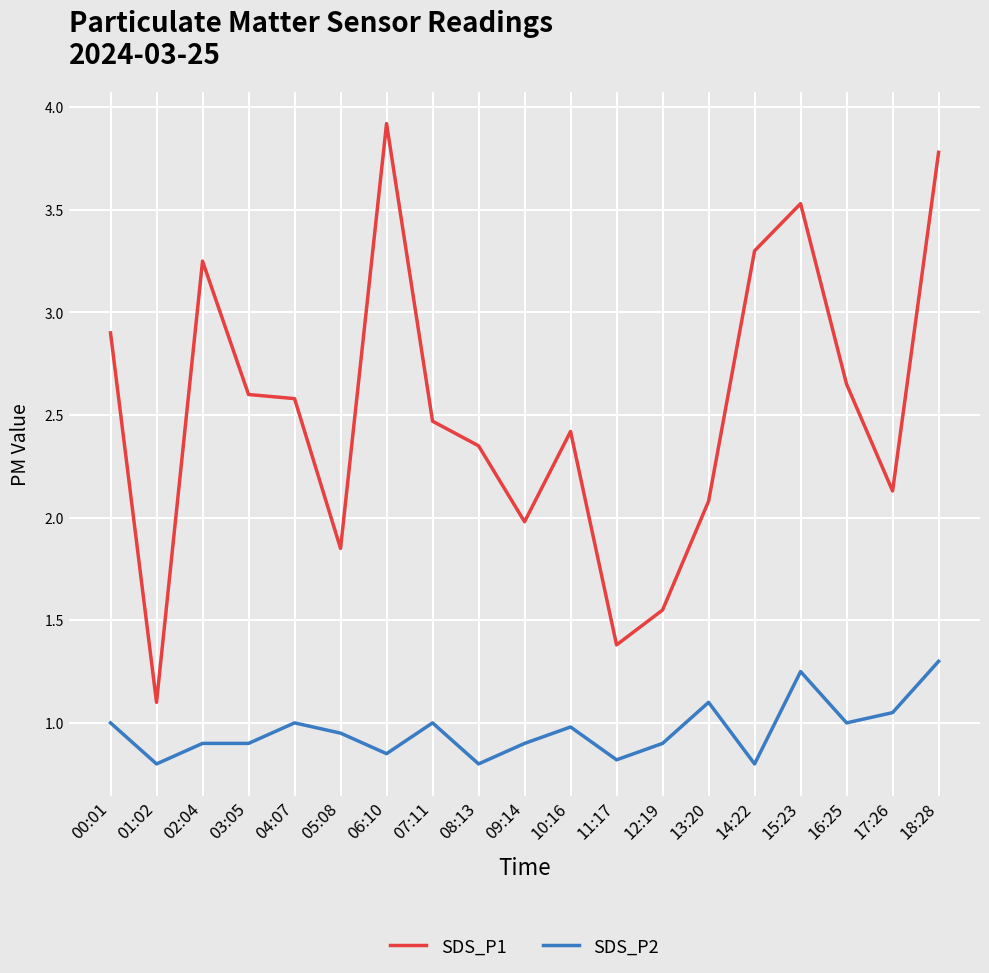

What position from the left is 09:14?

10